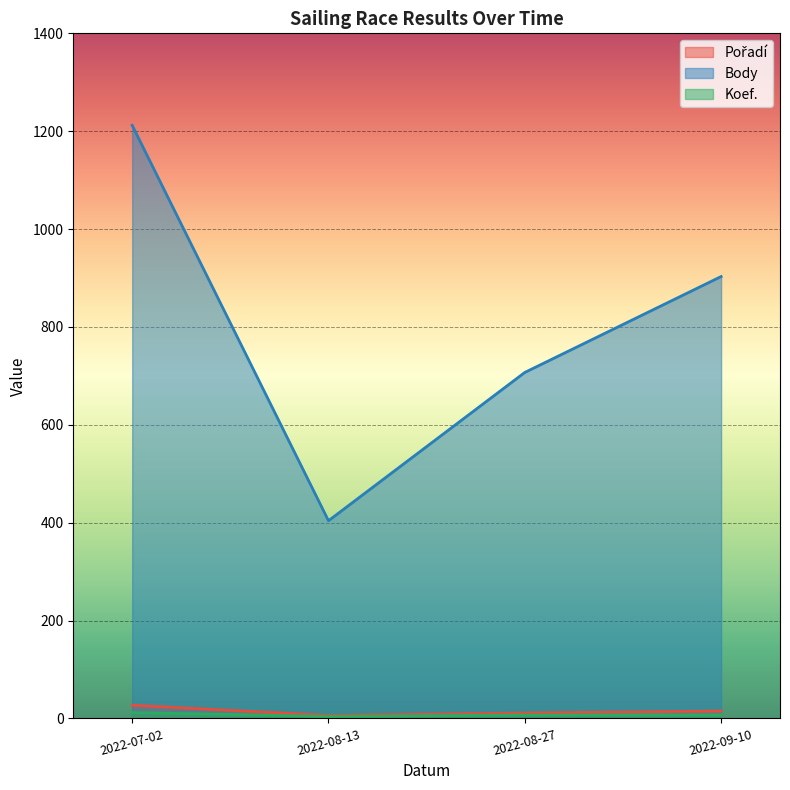

What position from the right is 2022-08-27?

2